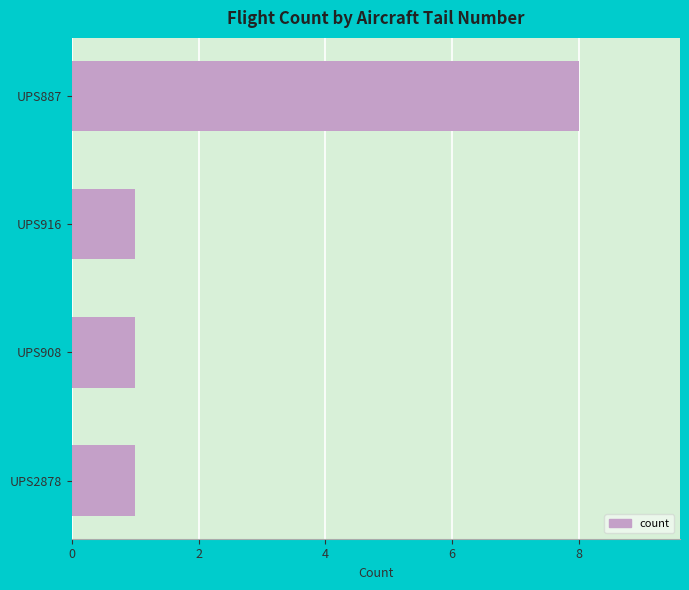

The chart shows a value of 1 at UPS916. True or false?

True